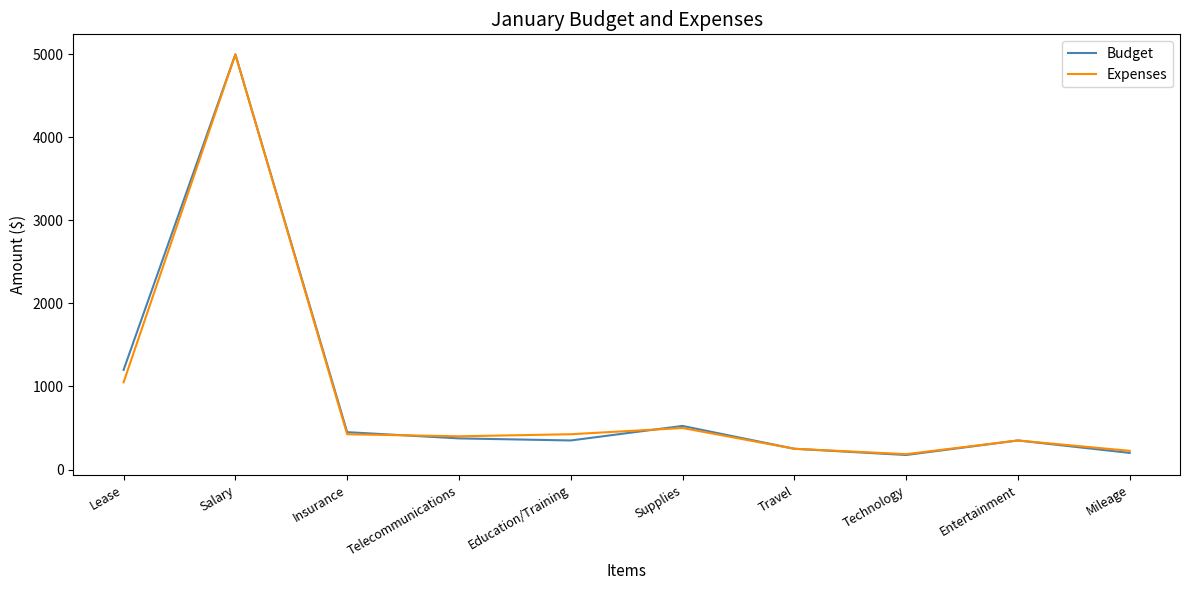

What is the difference between the maximum and minimum values in the Budget series?

4825